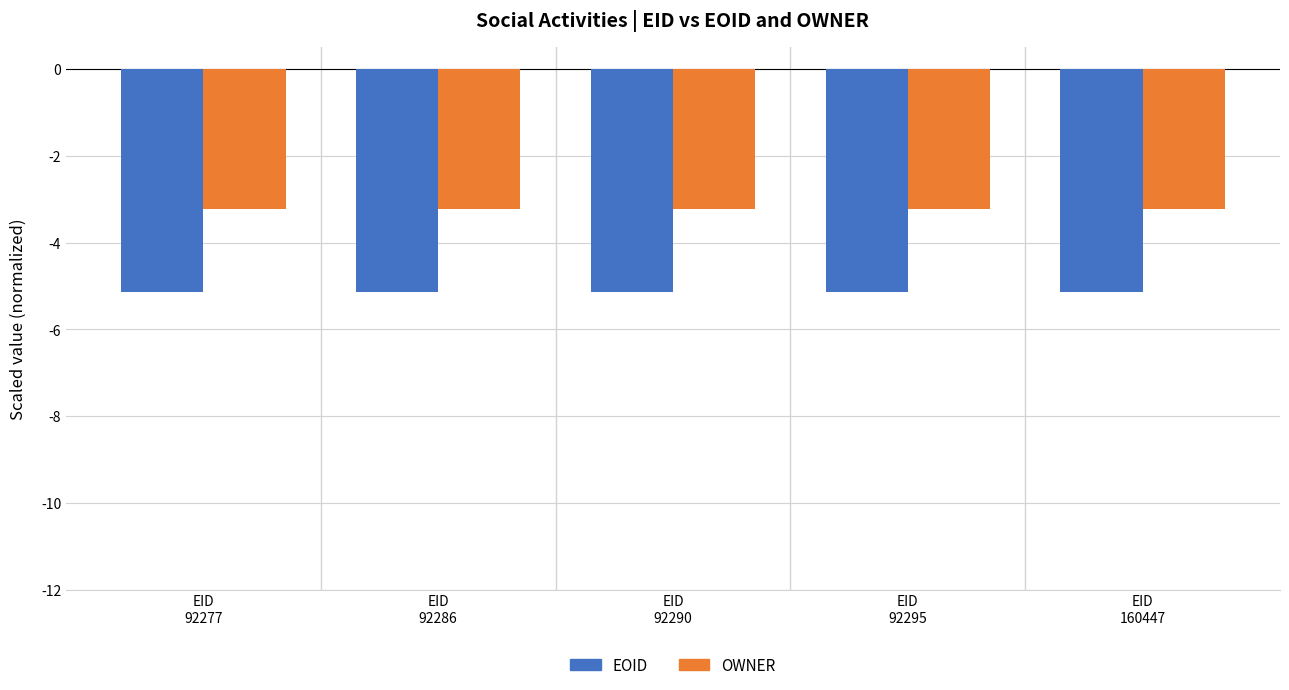

How many groups of bars are there?

5